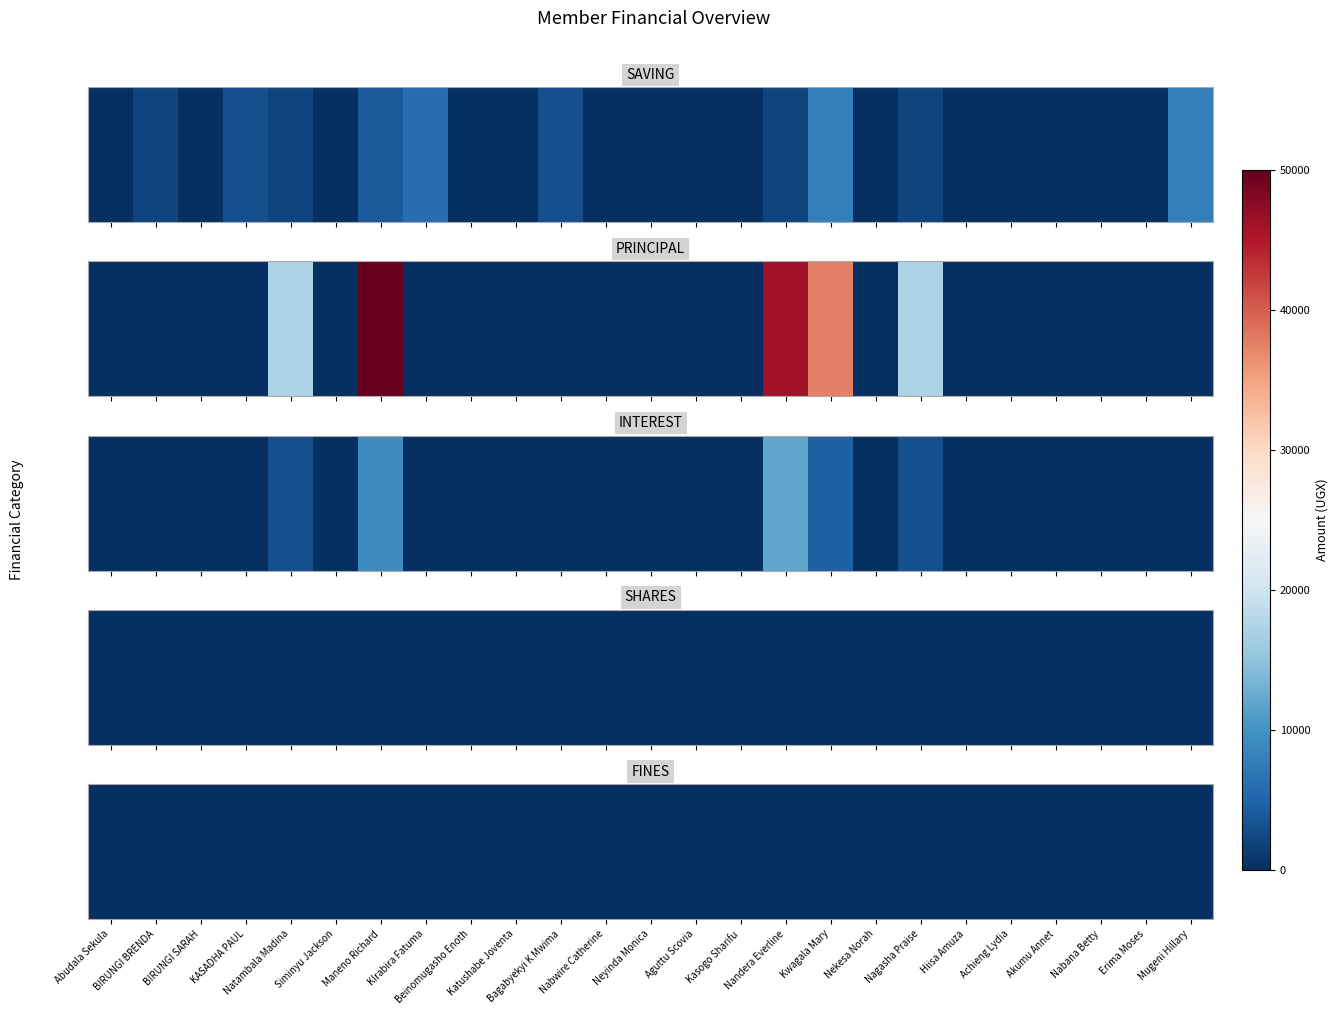

Is it true that SAVING equals 1074 at Bagabyekyi K Mwima?

False